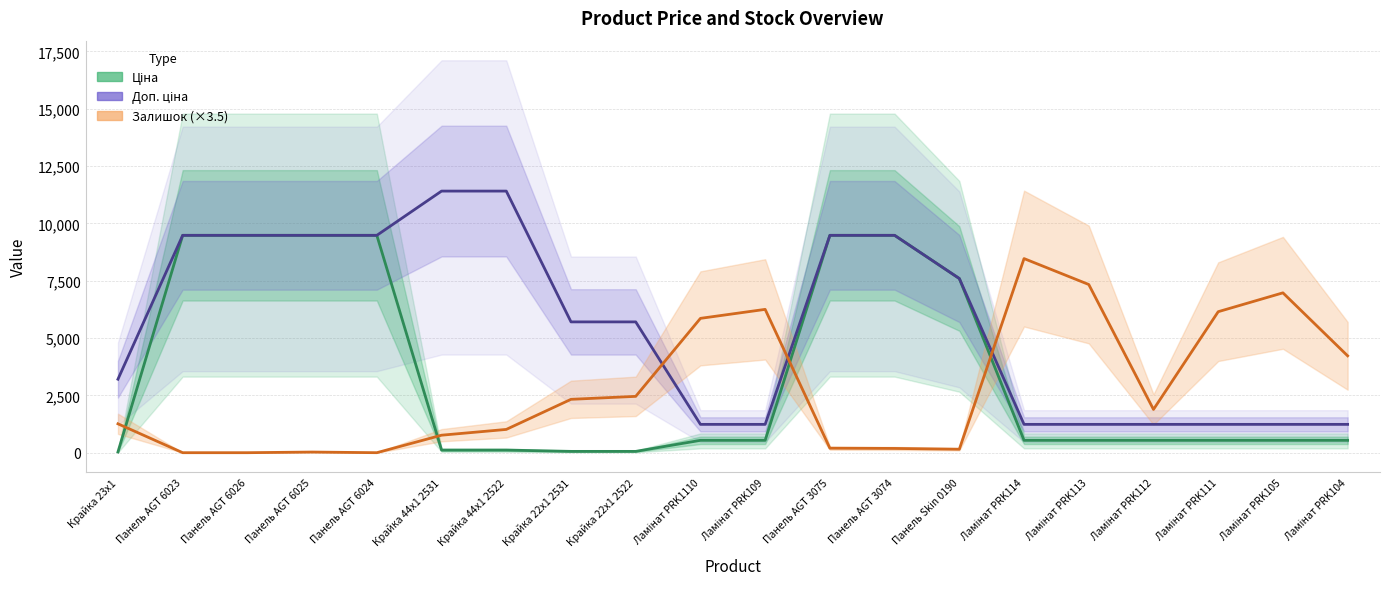

Reading right to left, transcribe all the data shown in this chart.

Ціна: 539.0	539.0	539.0	539.0	539.0	539.0	7596.5	9480.1	9480.1	539.0	539.0	57.0	57.0	114.1	114.1	9480.1	9480.1	9480.1	9480.1	32.0
Доп. ціна: 1235.4	1235.4	1235.4	1235.4	1235.4	1235.4	7596.5	9480.1	9480.1	1235.4	1235.4	5705.0	5705.0	11410.0	11410.0	9480.1	9480.1	9480.1	9480.1	3205.0
Залишок (×3.5): 4224.5	6972.0	6149.5	1886.5	7336.0	8466.5	150.5	185.5	196.0	6251.0	5859.0	2457.0	2327.5	1015.0	763.0	0.0	28.0	0.0	0.0	1260.0